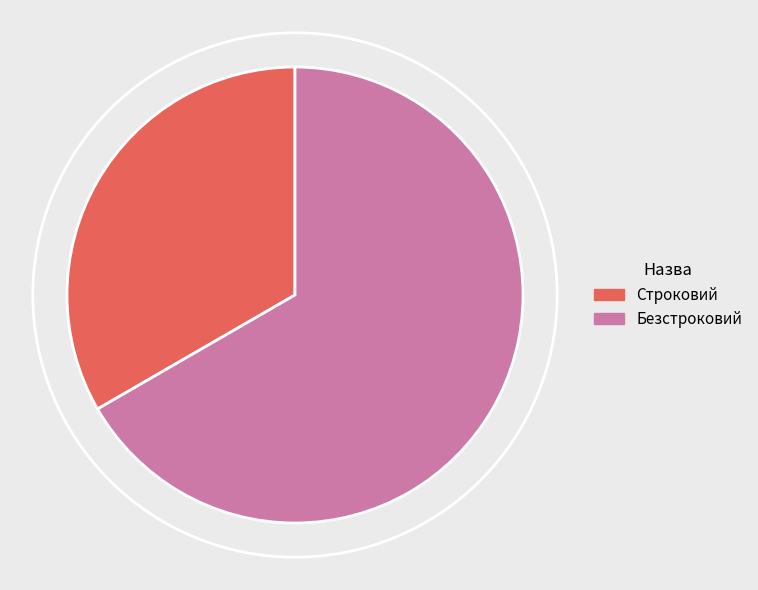

How many slices are in this pie chart?

2